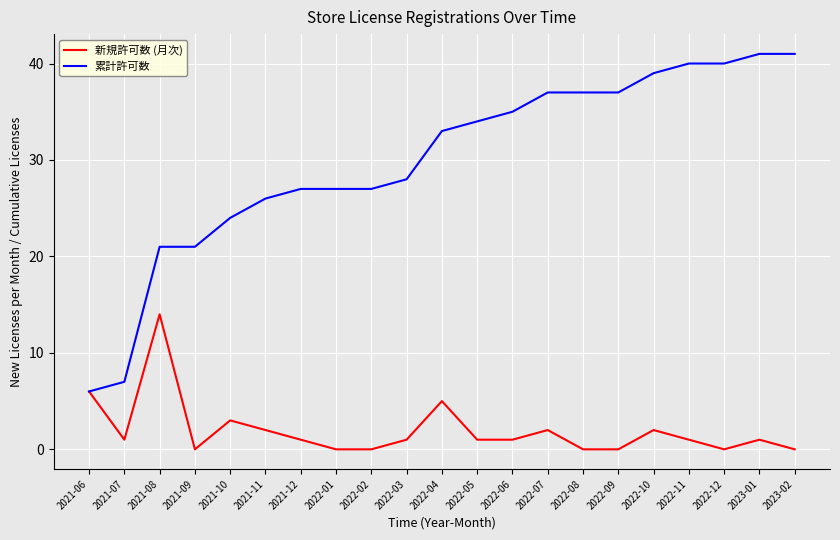

What is the greatest value displayed?

41